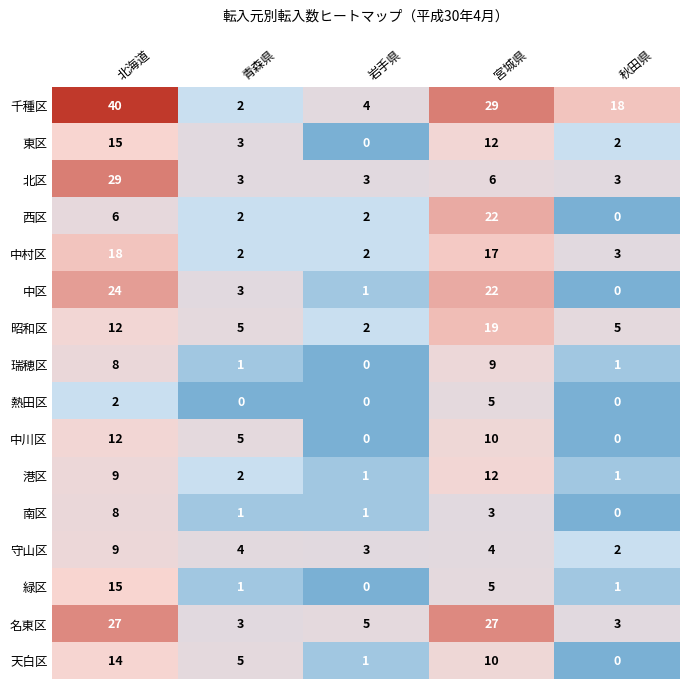

Is the value of 港区 at 岩手県 greater than the value of 熱田区 at 北海道?

No